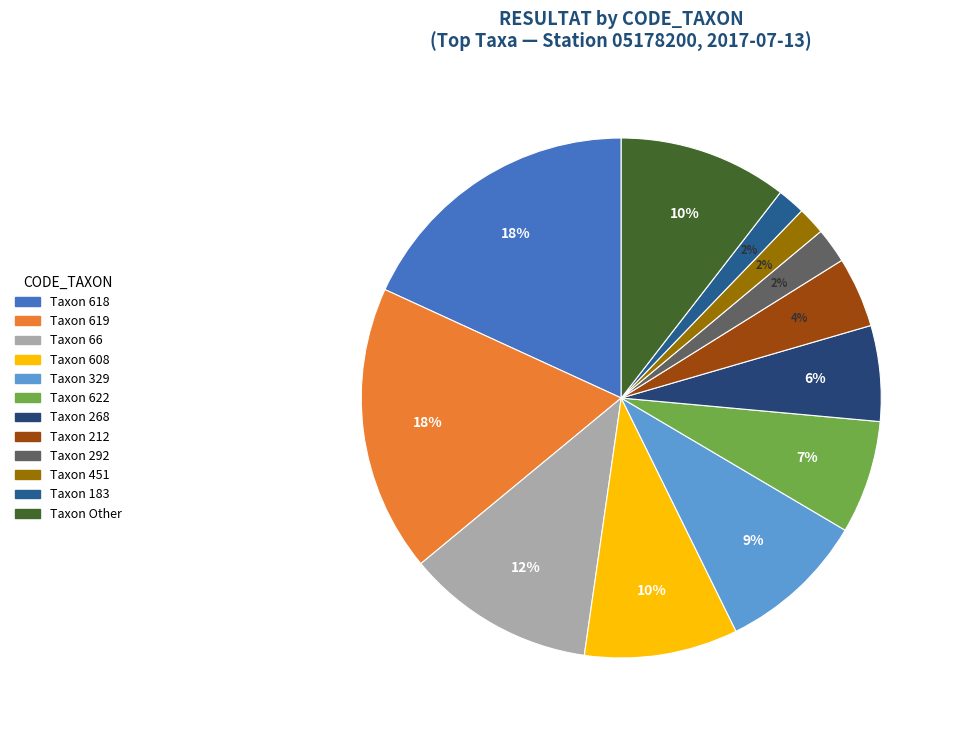

Count the number of slices in the pie.

12